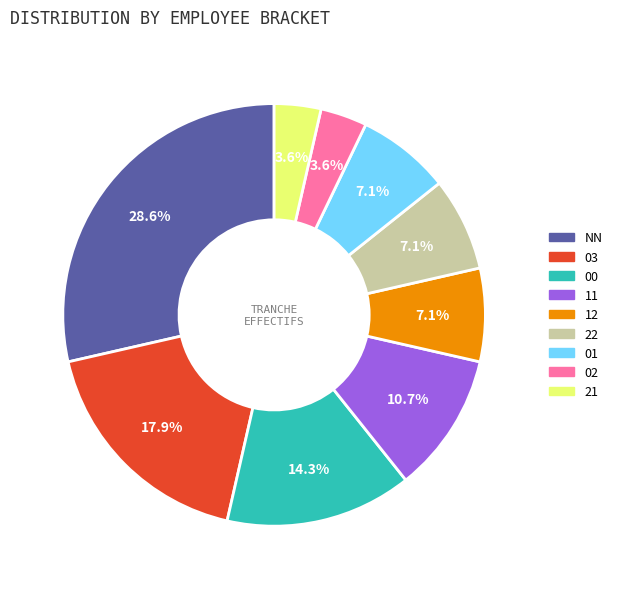

Is it true that 22 is 2% of the pie?

False